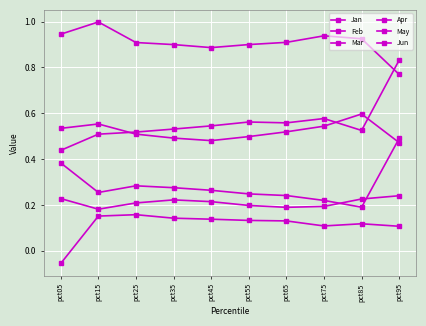

Which category has the lowest value across all series?

pct05